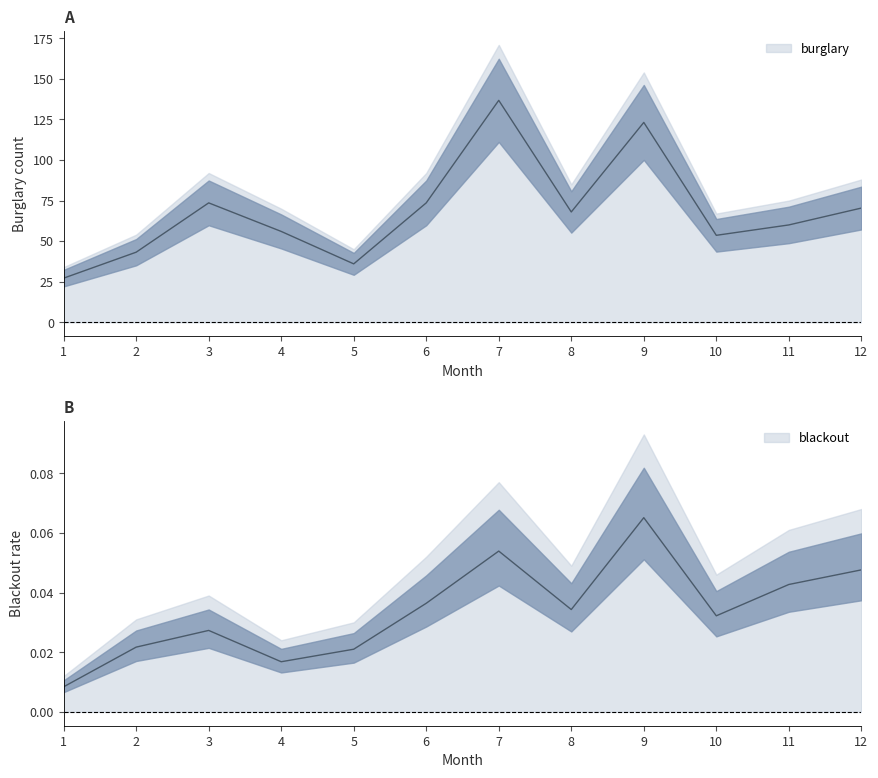

Reading left to right, extract all data points from this chart.

burglary: 1=27.2	2=43.2	3=73.6	4=56.0	5=36.0	6=73.6	7=136.8	8=68.0	9=123.2	10=53.6	11=60.0	12=70.4
blackout: 1=0.0	2=0.0	3=0.0	4=0.0	5=0.0	6=0.0	7=0.1	8=0.0	9=0.1	10=0.0	11=0.0	12=0.0